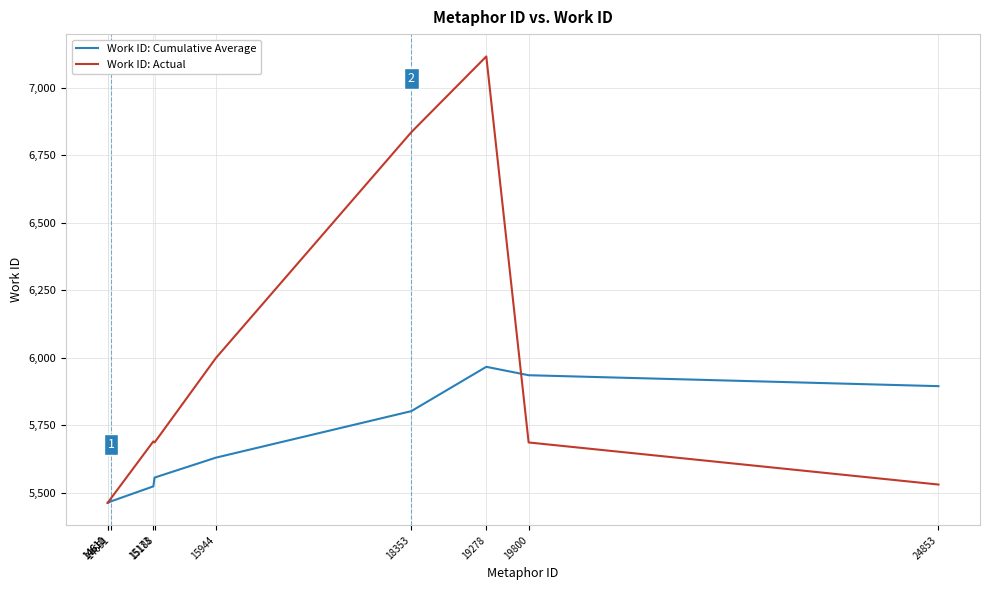

Is this an area chart (filled region under the line)?

No